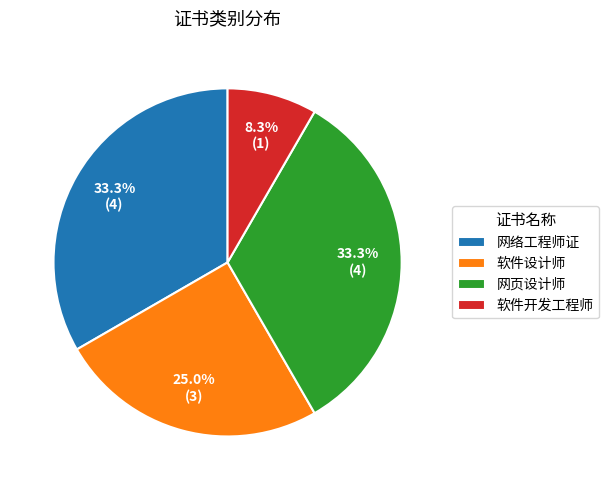

The 软件开发工程师 slice represents 1% of the pie. True or false?

False